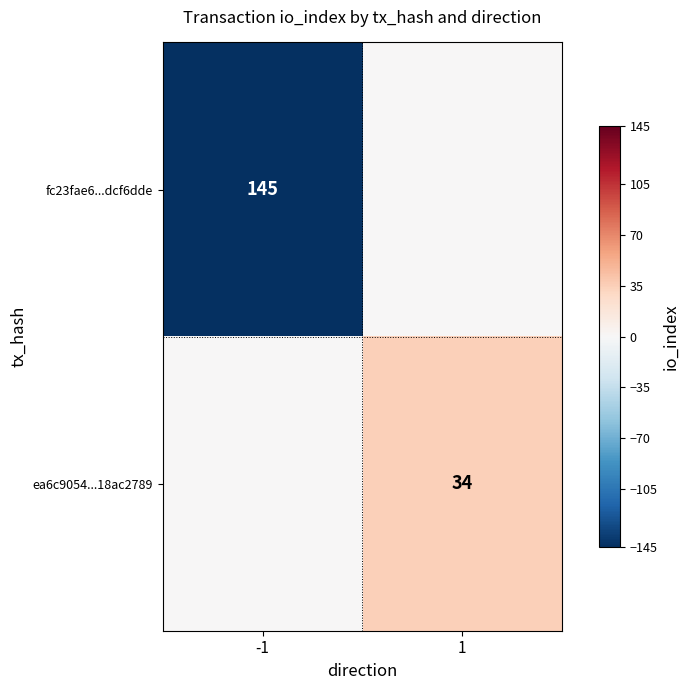

True or false: fc23fae6...dcf6dde has a value of 219 at -1.

False